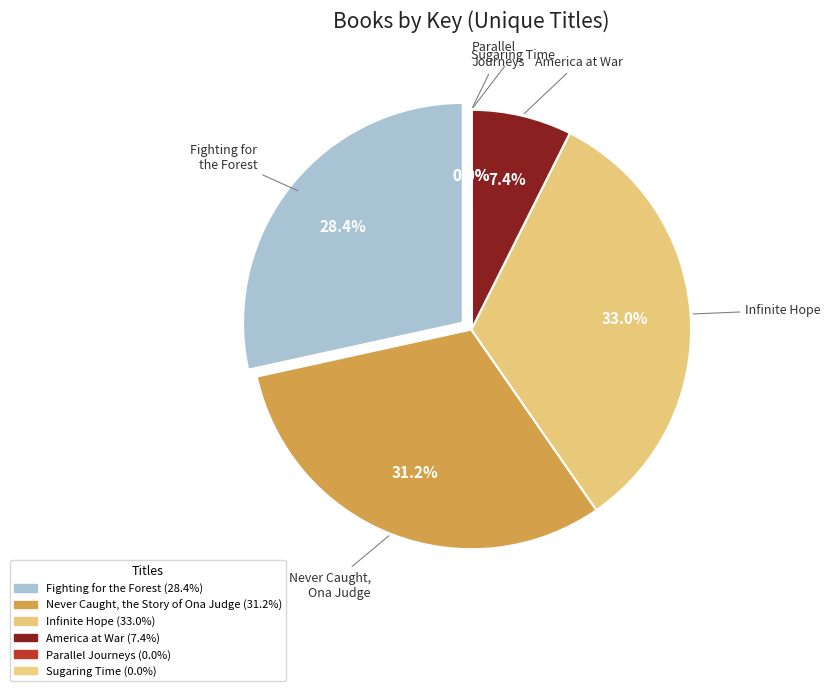

Between Infinite Hope and Parallel Journeys, which is larger?

Infinite Hope